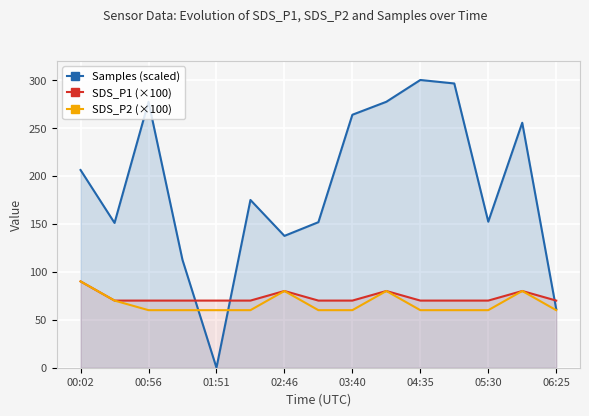

Which series has the largest total across all categories?

Samples (scaled)